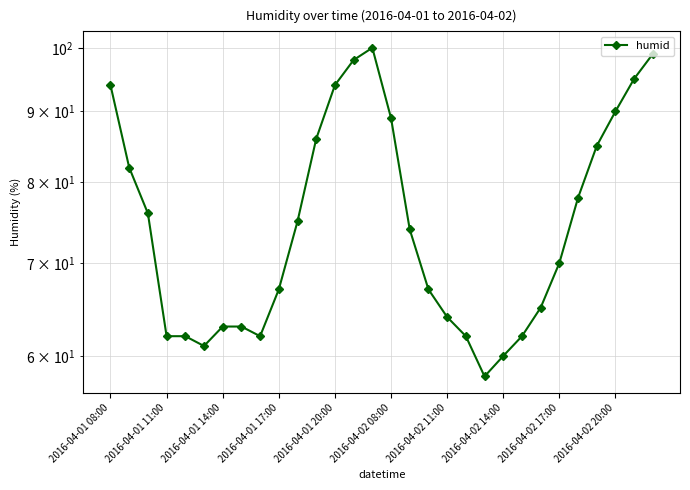

What is the value of the 28th point from the left?

90